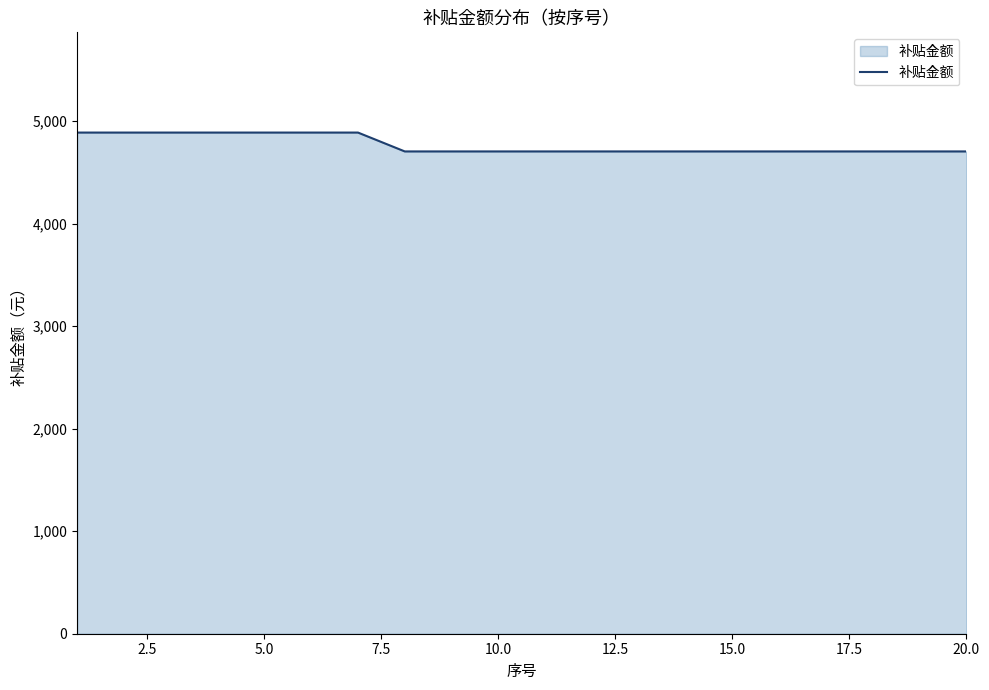

Count the number of data series in this chart.

1